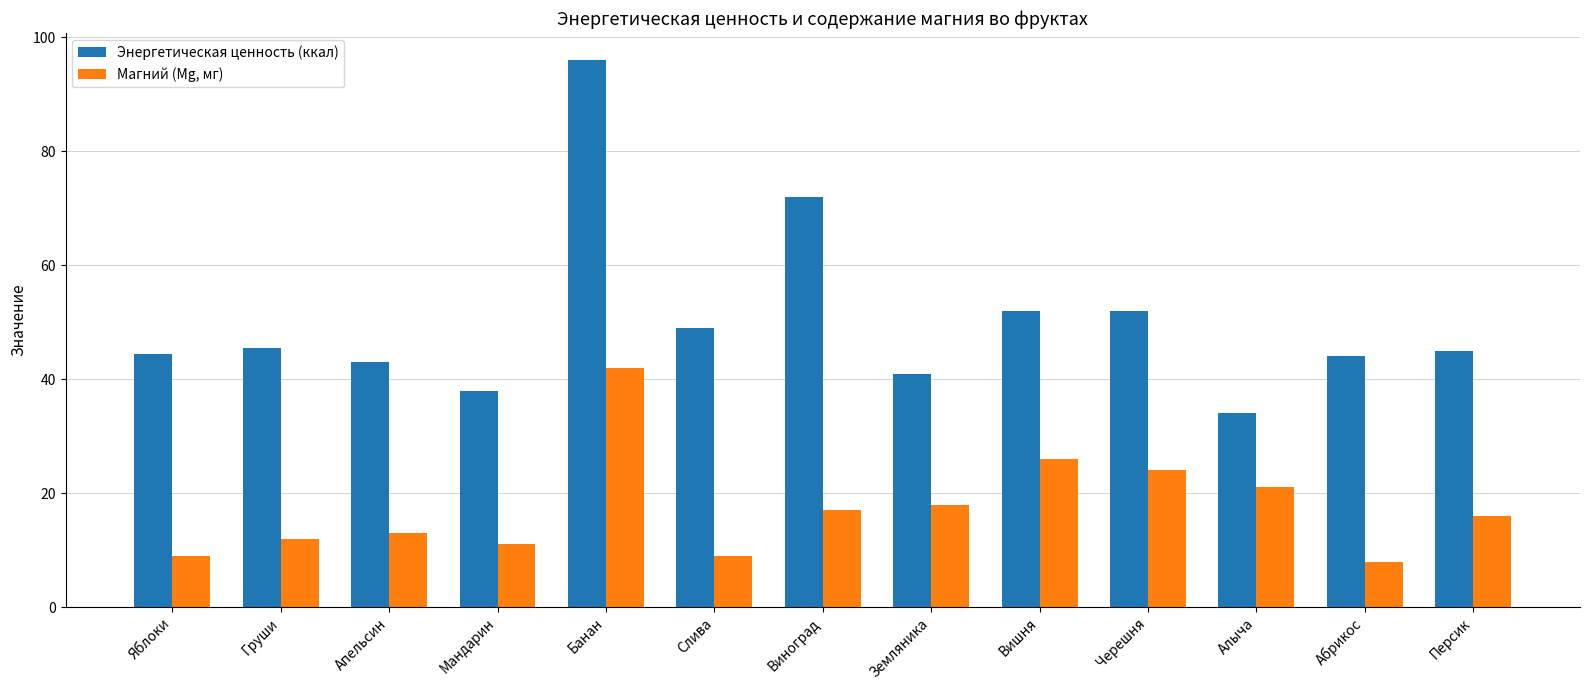

Where does the Магний (Mg, мг) series first go above 16?

Банан